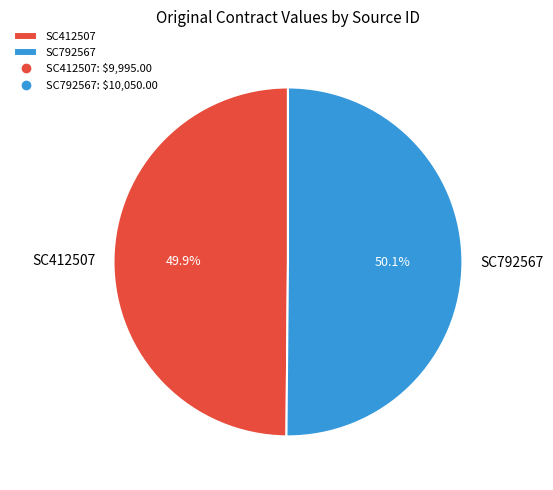

Is it true that SC412507 is 50% of the pie?

True